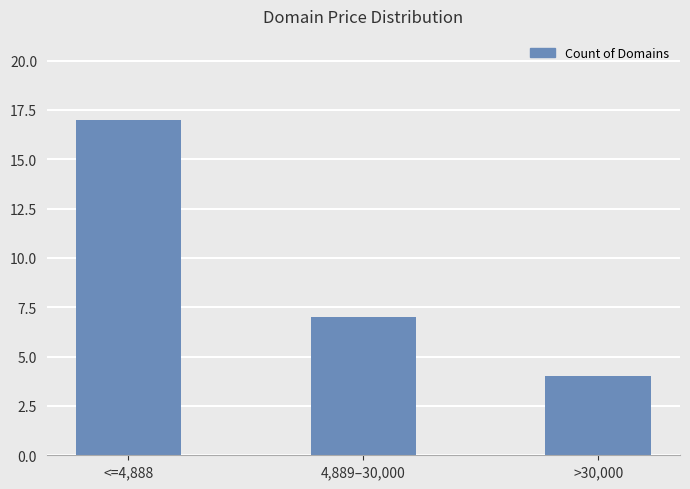

What is the value of the 2nd bar from the left?

7